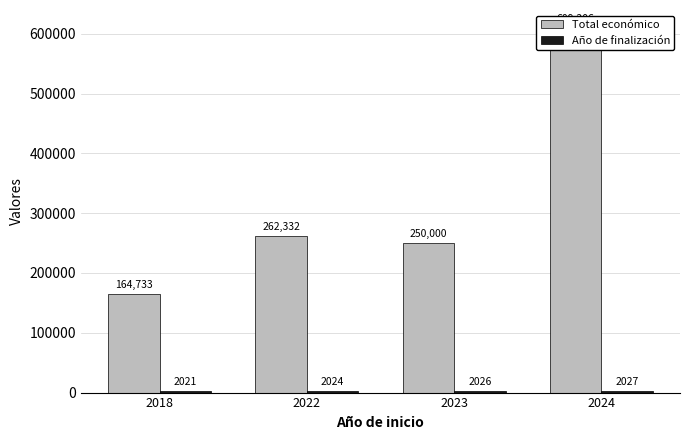

Is it true that Total económico equals 159085 at 2023?

False